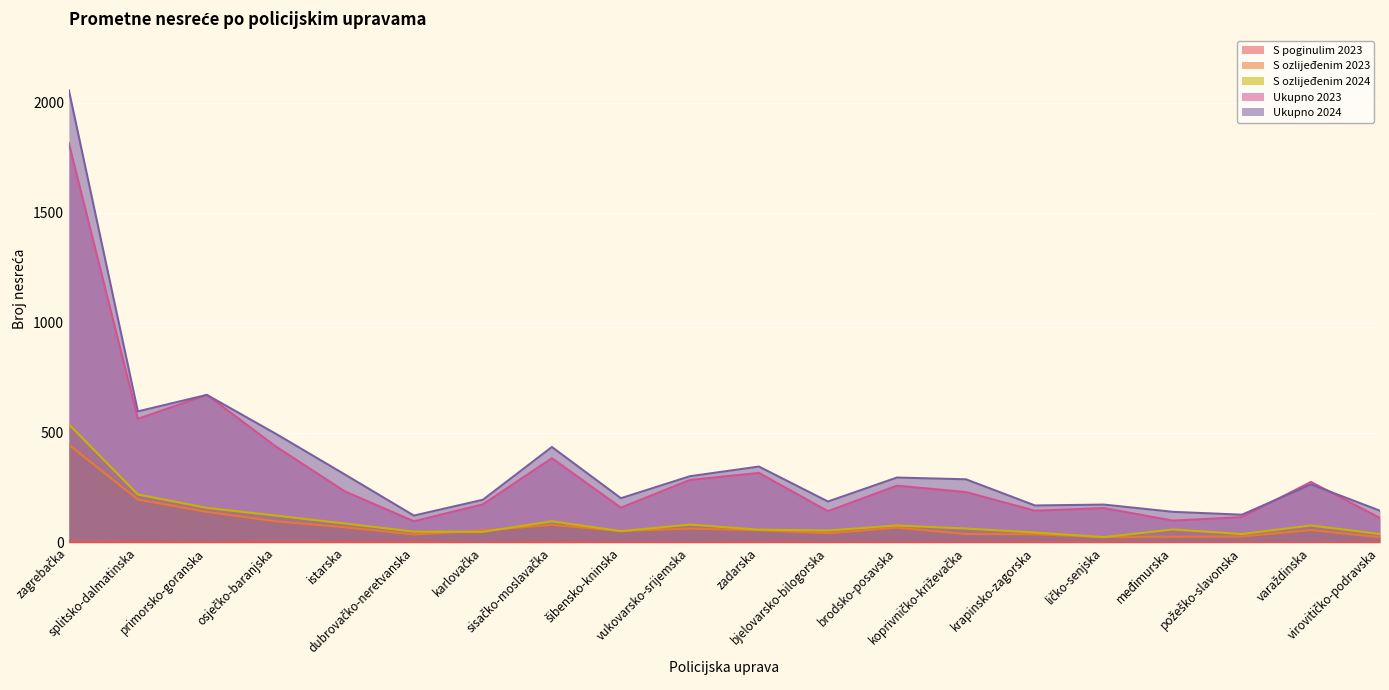

Rank the categories by Ukupno 2023 value from lowest to highest.

dubrovačko-neretvanska, međimurska, virovitičko-podravska, požeško-slavonska, bjelovarsko-bilogorska, krapinsko-zagorska, ličko-senjska, šibensko-kninska, karlovačka, koprivničko-križevačka, istarska, brodsko-posavska, varaždinska, vukovarsko-srijemska, zadarska, sisačko-moslavačka, osječko-baranjska, splitsko-dalmatinska, primorsko-goranska, zagrebačka